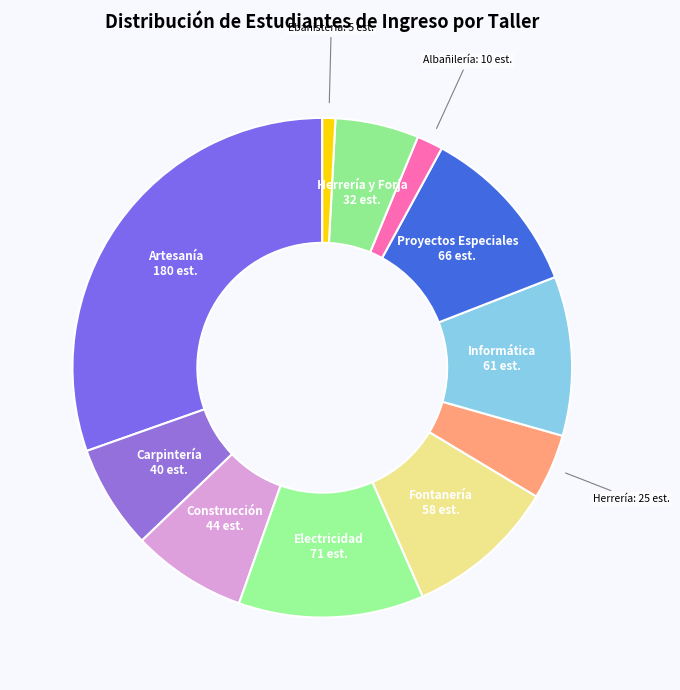

What is the largest slice in the pie chart?

Artesanía